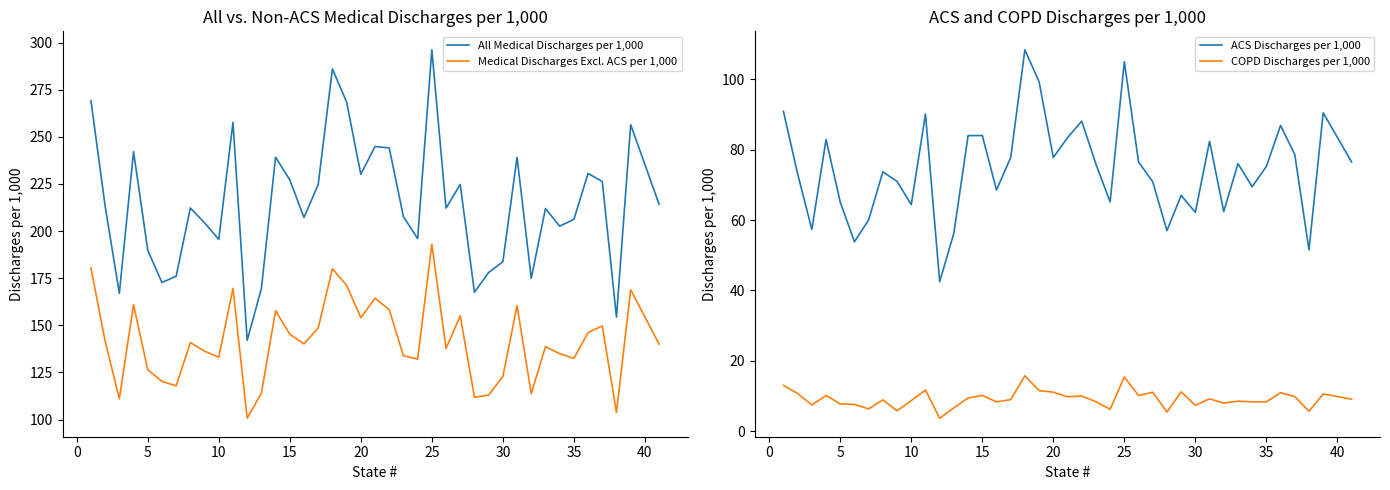

True or false: All Medical Discharges per 1,000 and Medical Discharges Excl. ACS per 1,000 cross at least once.

False